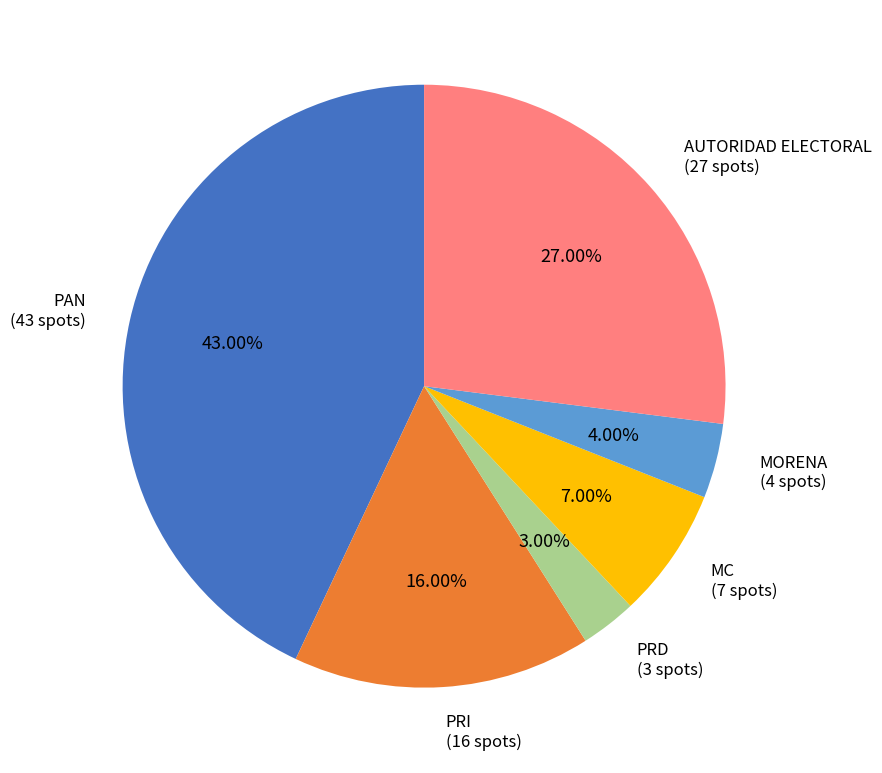

Rank the categories by value from lowest to highest.

PRD (3 spots), MORENA (4 spots), MC (7 spots), PRI (16 spots), AUTORIDAD ELECTORAL (27 spots), PAN (43 spots)